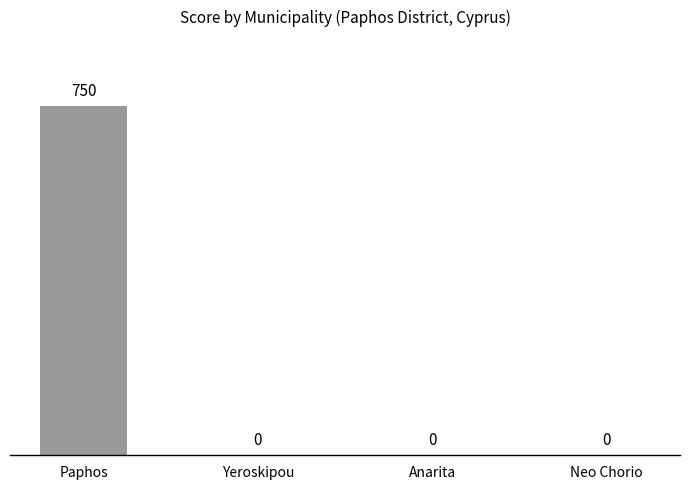

Does the chart contain stacked bars?

No